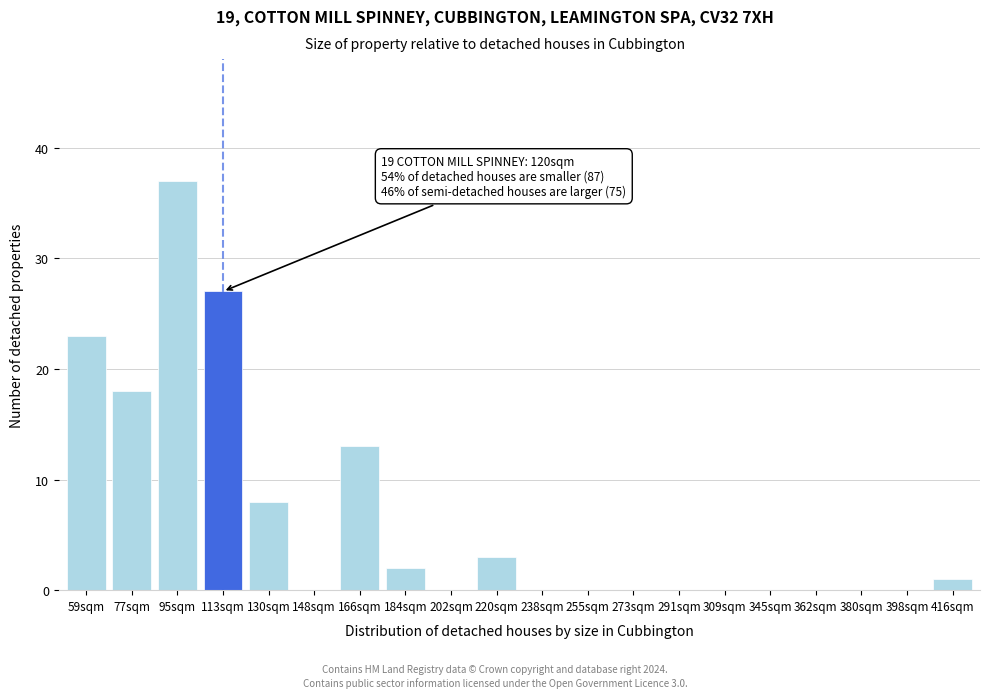

Reading left to right, transcribe all the data shown in this chart.

59sqm=23	77sqm=18	95sqm=37	113sqm=27	130sqm=8	148sqm=0	166sqm=13	184sqm=2	202sqm=0	220sqm=3	238sqm=0	255sqm=0	273sqm=0	291sqm=0	309sqm=0	345sqm=0	362sqm=0	380sqm=0	398sqm=0	416sqm=1